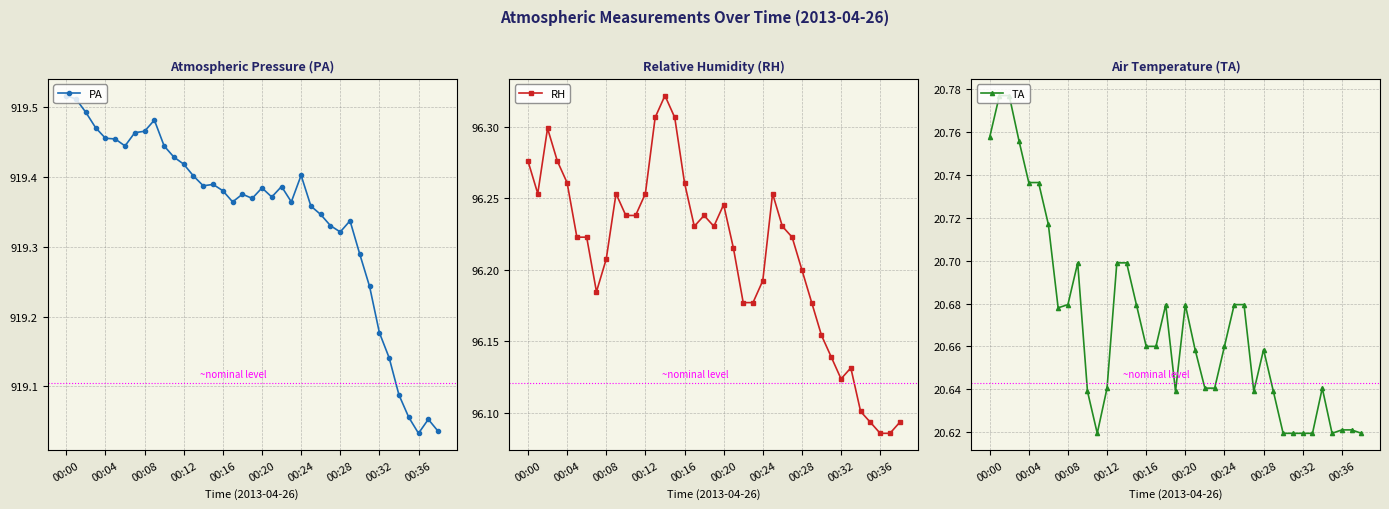

True or false: PA and TA cross at least once.

False